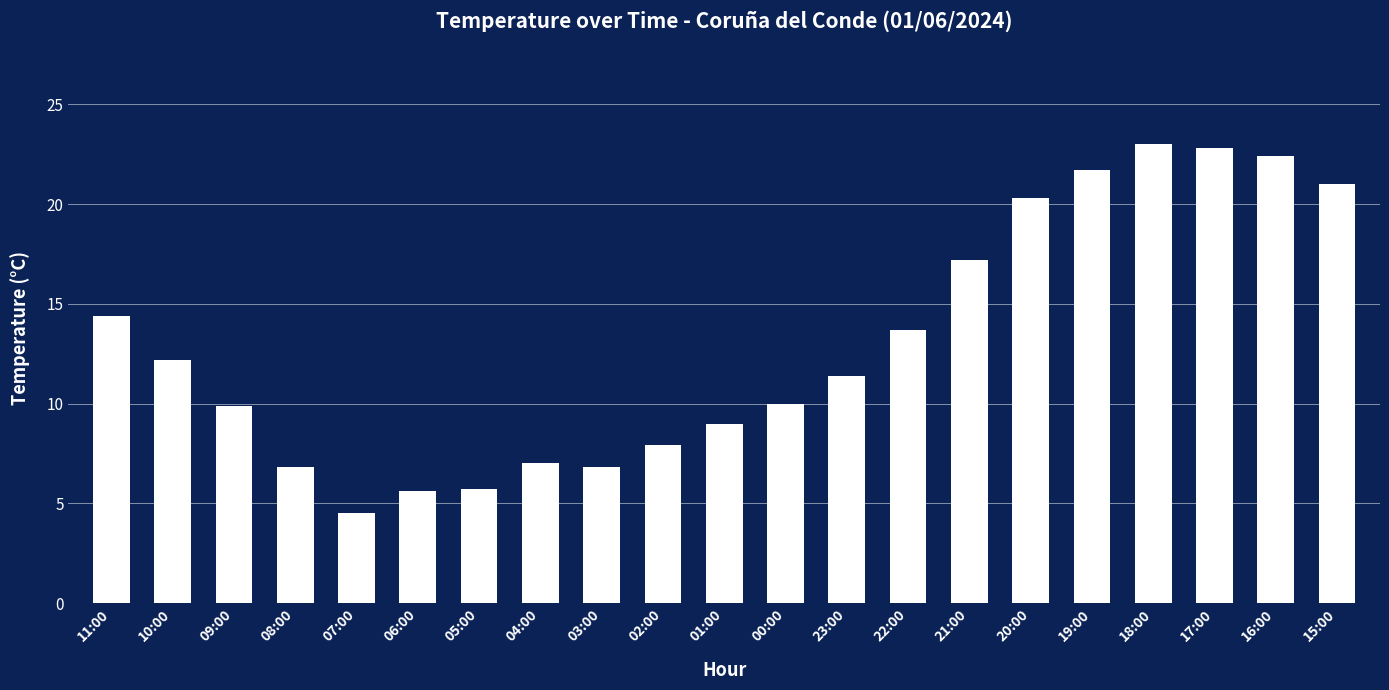

Are the bars horizontal?

No